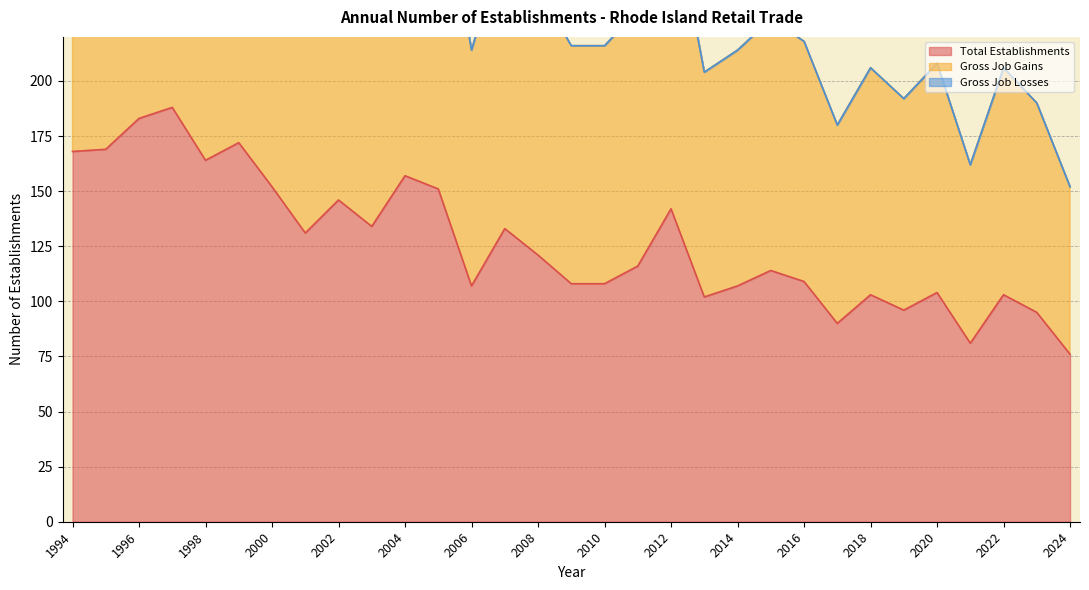

How many interior local peaks does the Total Establishments series have?

10